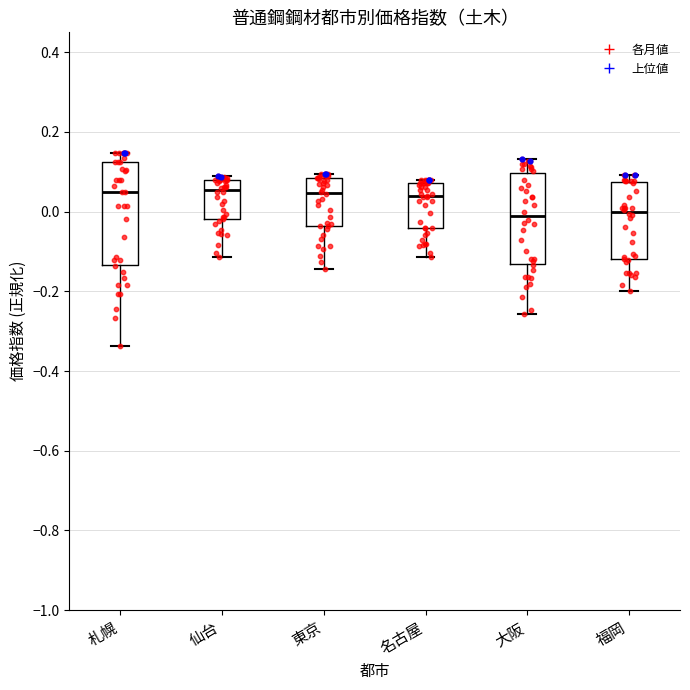

Where does the lower whisker of the box for 福岡 end on the y-axis? The values are not printed on the chart, so give them approximately, as read against the axis.

-0.20